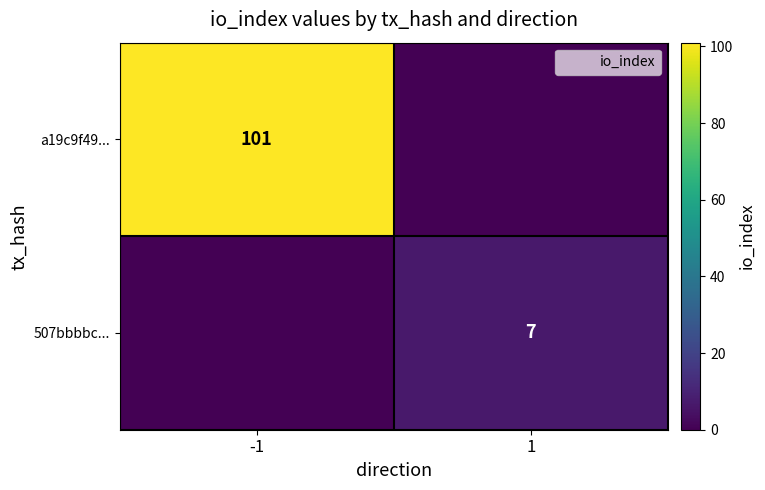

How many data points in a19c9f49... are less than 101?

1